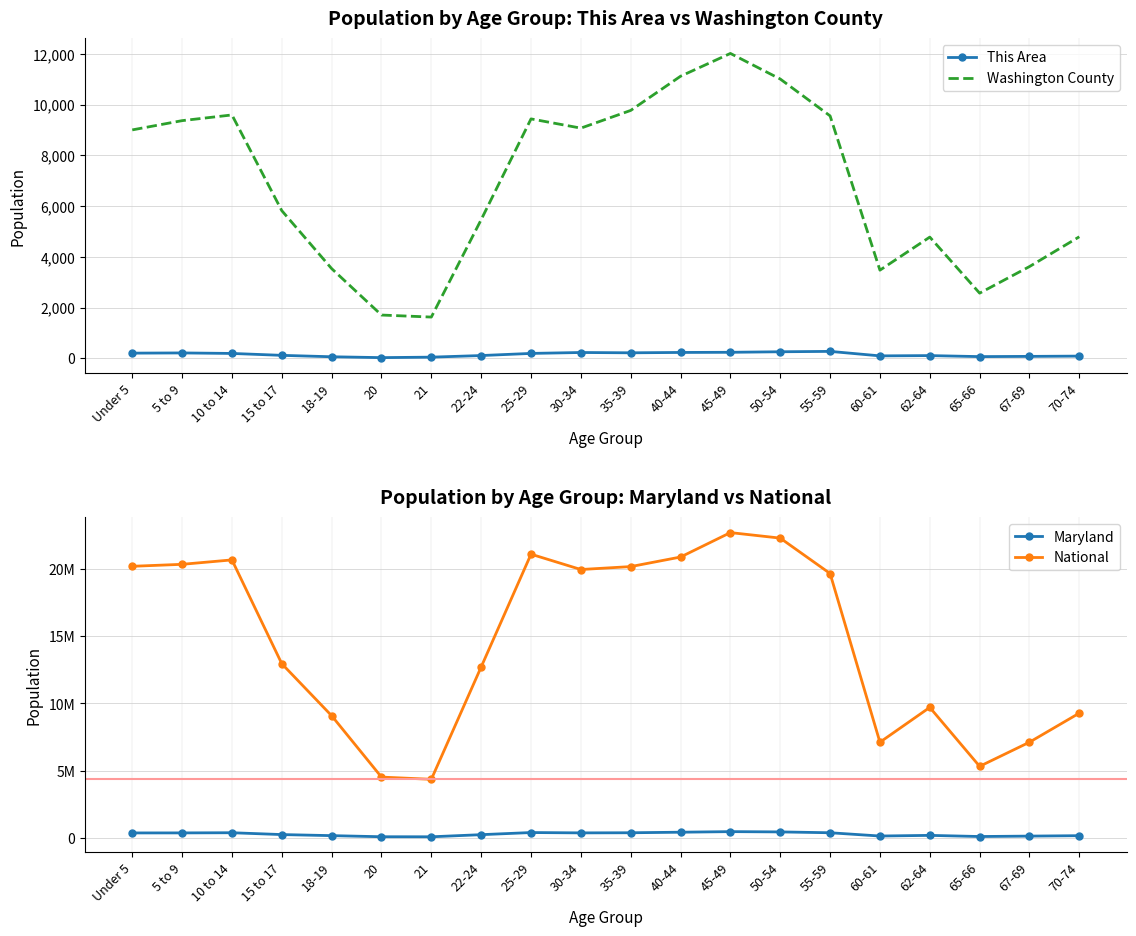

True or false: This Area and National intersect in this chart.

False